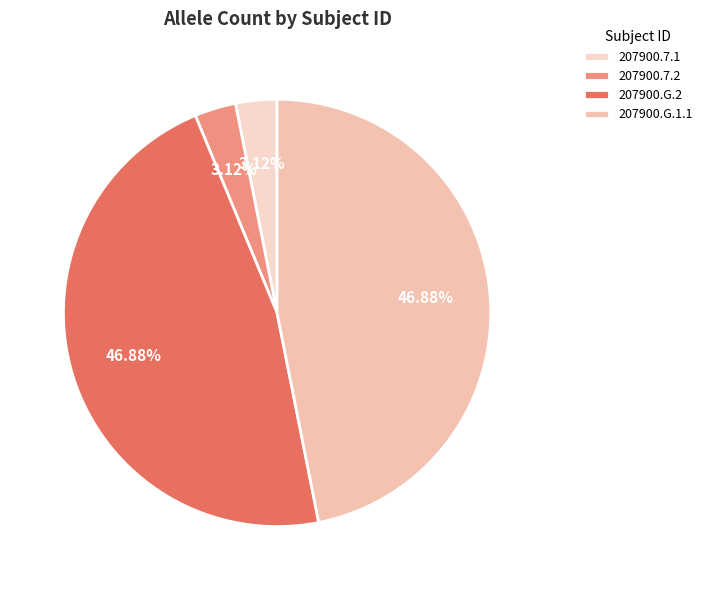

Is 207900.G.2 the majority of the pie?

No